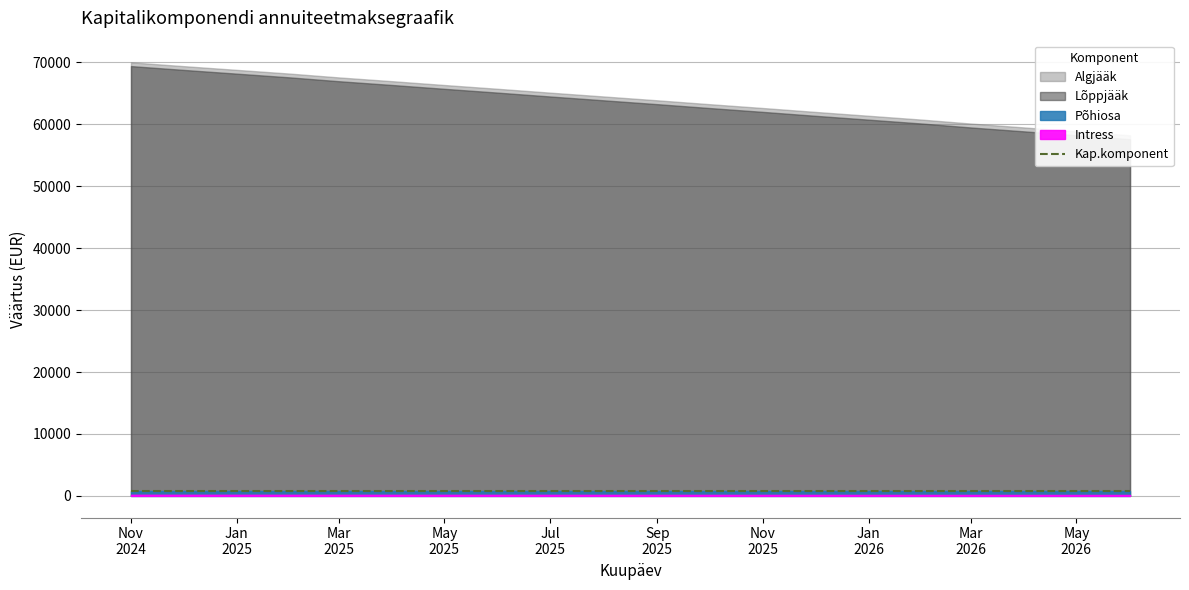

True or false: Lõppjääk and Põhiosa cross at least once.

False